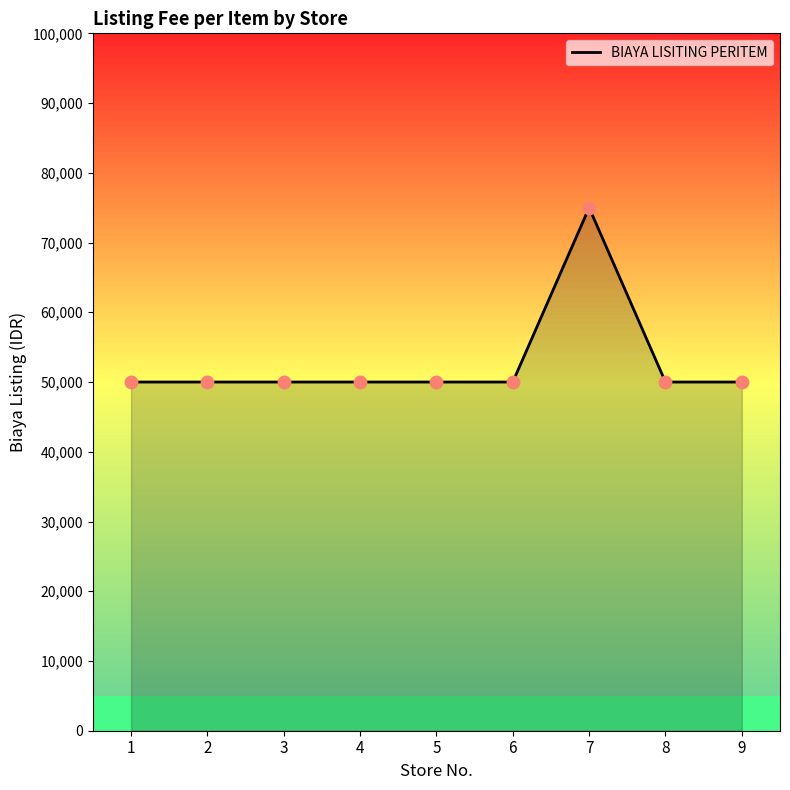

Approximately how many times larger is the value at 8 compared to 1?

1.0